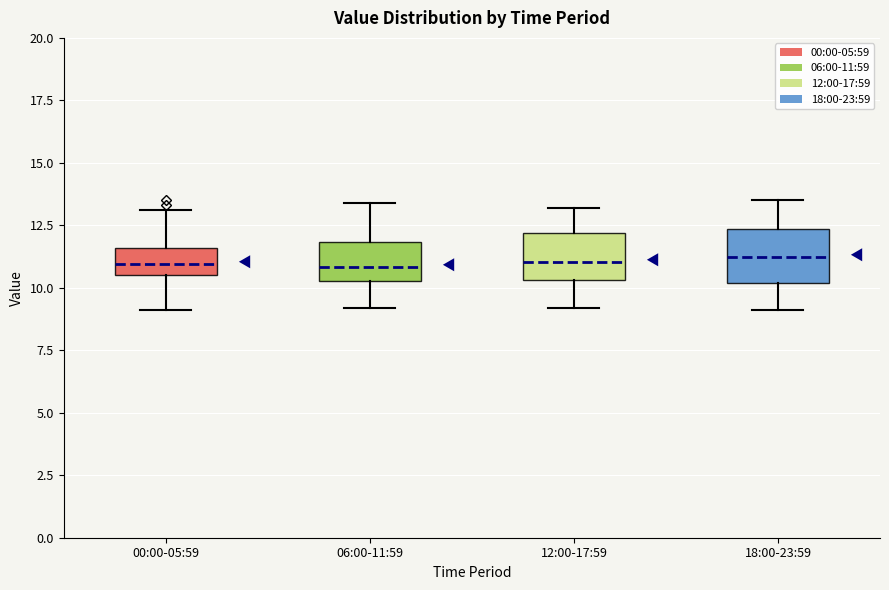

Reading left to right, transcribe this box plot: for each box, give where its median line is, the range the box spans, and where its two whiskers end, as read against the y-axis. The values are not printed on the chart, so give them approximately, as read against the axis.

00:00-05:59: median 11.0, box 10.5 to 11.5, whiskers 9.0 to 13.0
06:00-11:59: median 11.0, box 10.5 to 12.0, whiskers 9.0 to 13.5
12:00-17:59: median 11.0, box 10.5 to 12.0, whiskers 9.0 to 13.0
18:00-23:59: median 11.5, box 10.0 to 12.5, whiskers 9.0 to 13.5